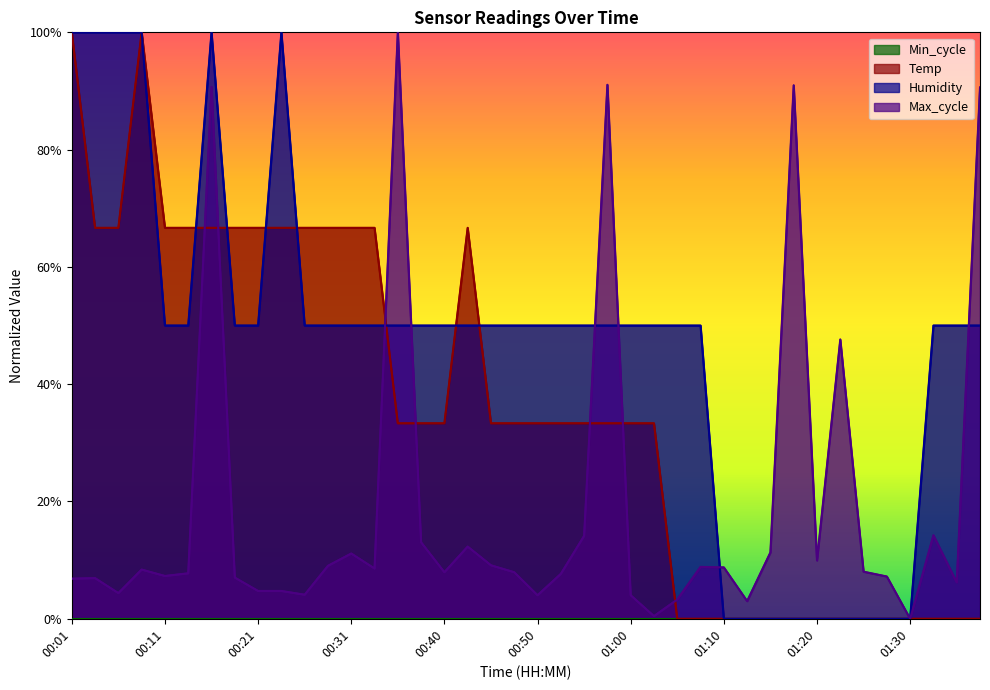

Rank the series by their maximum value, from highest to lowest.

Temp, Humidity, Max_cycle